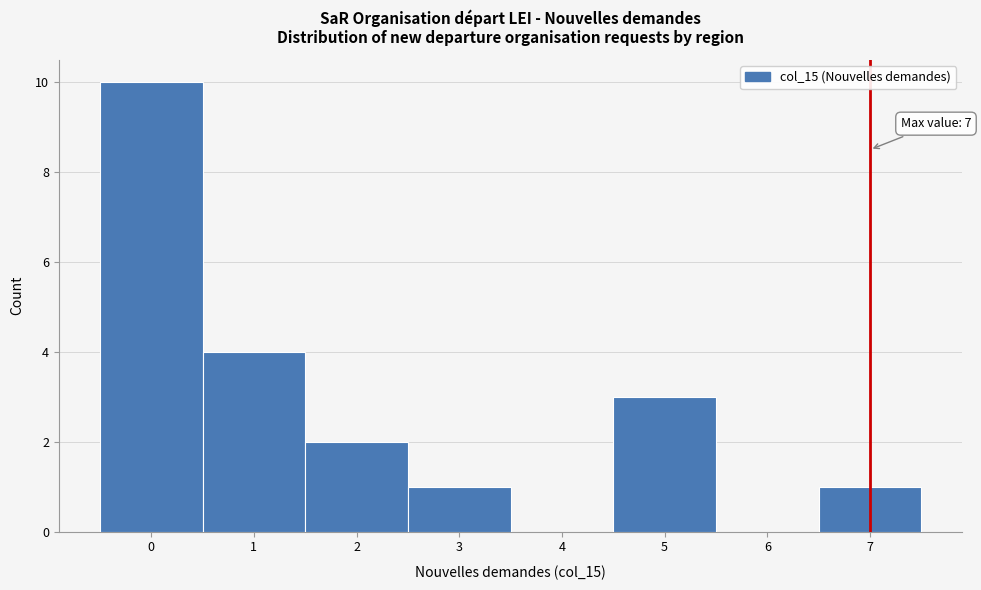

Which range on the x-axis has the tallest bar?

-0.5 to 0.5